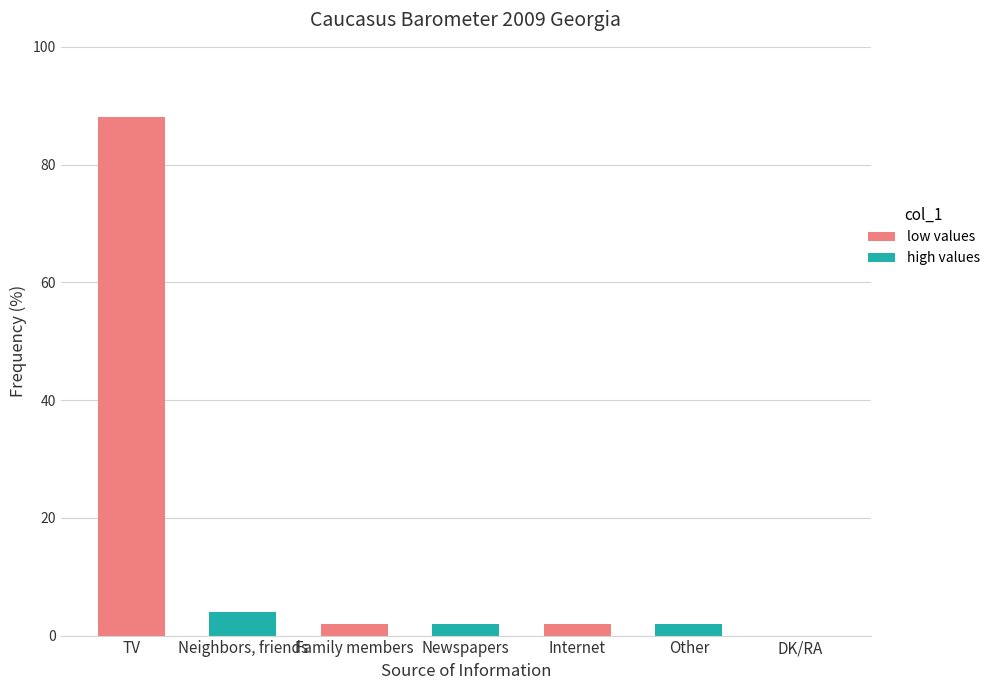

The value at Neighbors, friends is 4. True or false?

True